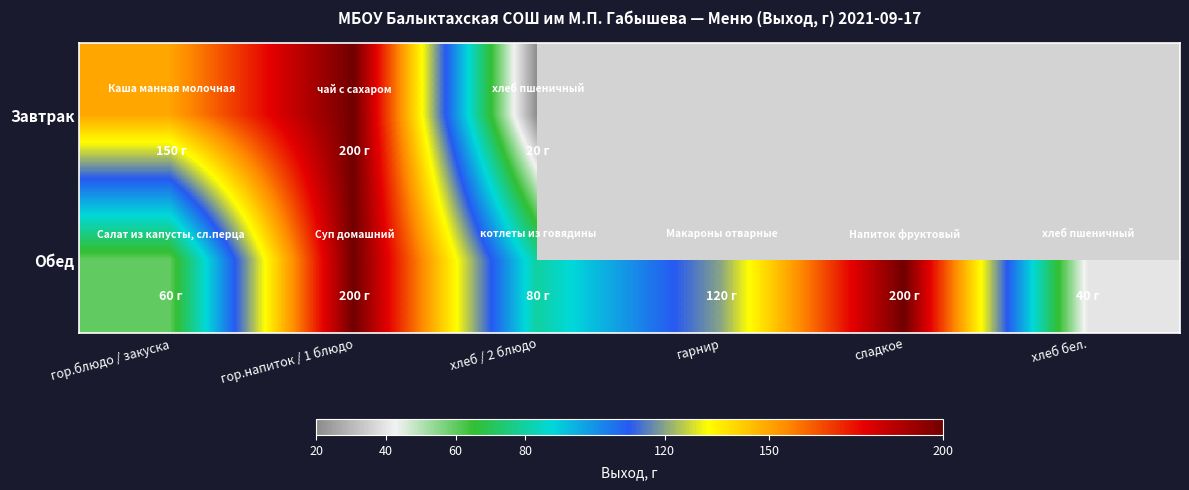

Which series has the largest range (max minus min)?

Завтрак